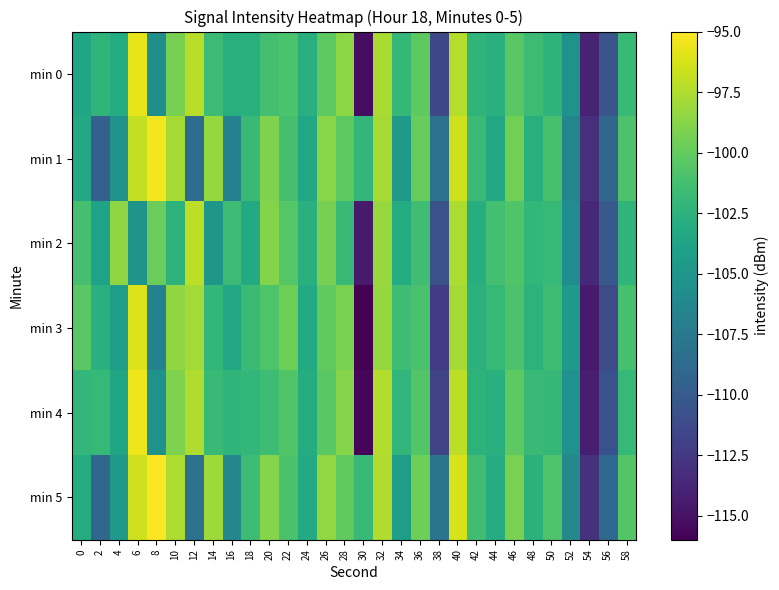

List the labels in order of min 4 value, smallest first.

30, 54, 38, 56, 52, 8, 4, 24, 44, 42, 16, 34, 0, 18, 50, 2, 58, 14, 48, 20, 22, 36, 26, 46, 10, 28, 12, 32, 40, 6